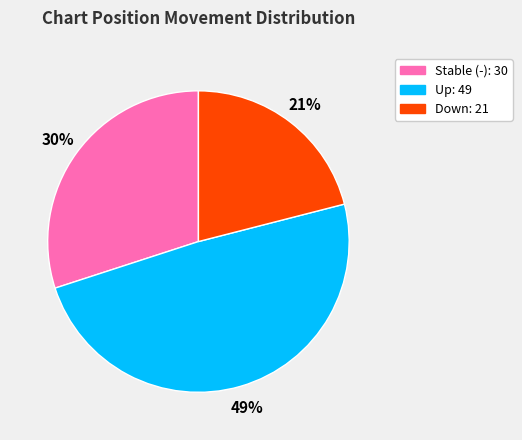

Does Stable (-): 30 account for over 50% of the chart?

No